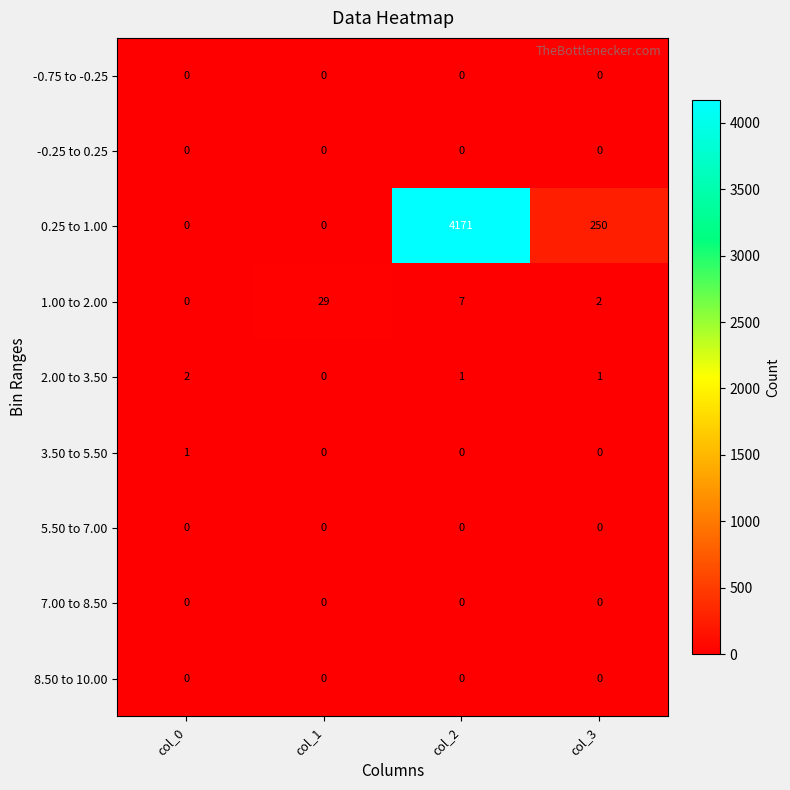

What is the spread (max minus min) of values at col_2?

4171